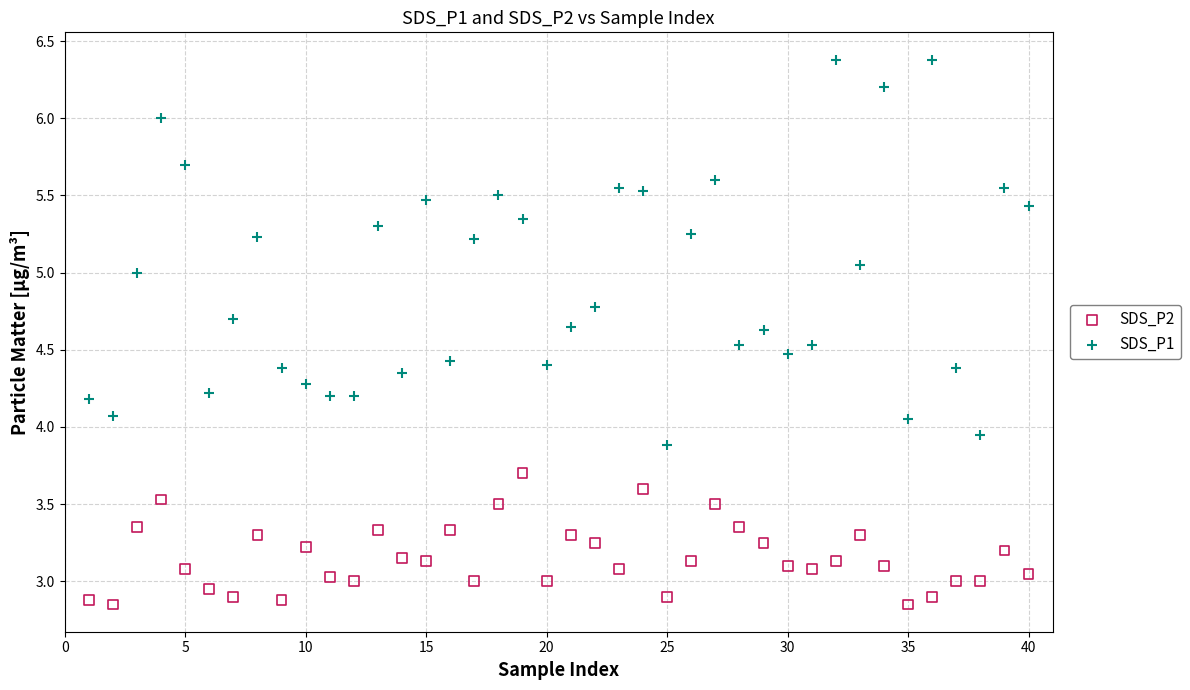

Which series contains the lowest Y value?

SDS_P2